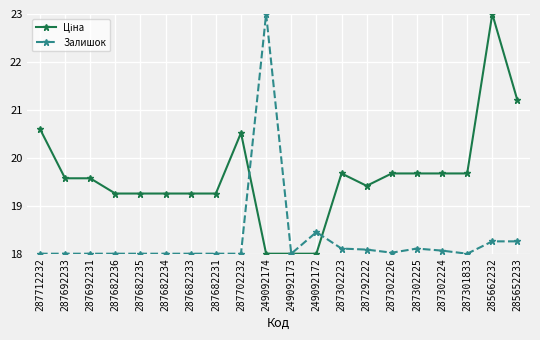

Where is Залишок nearest to the value 20?

249092172